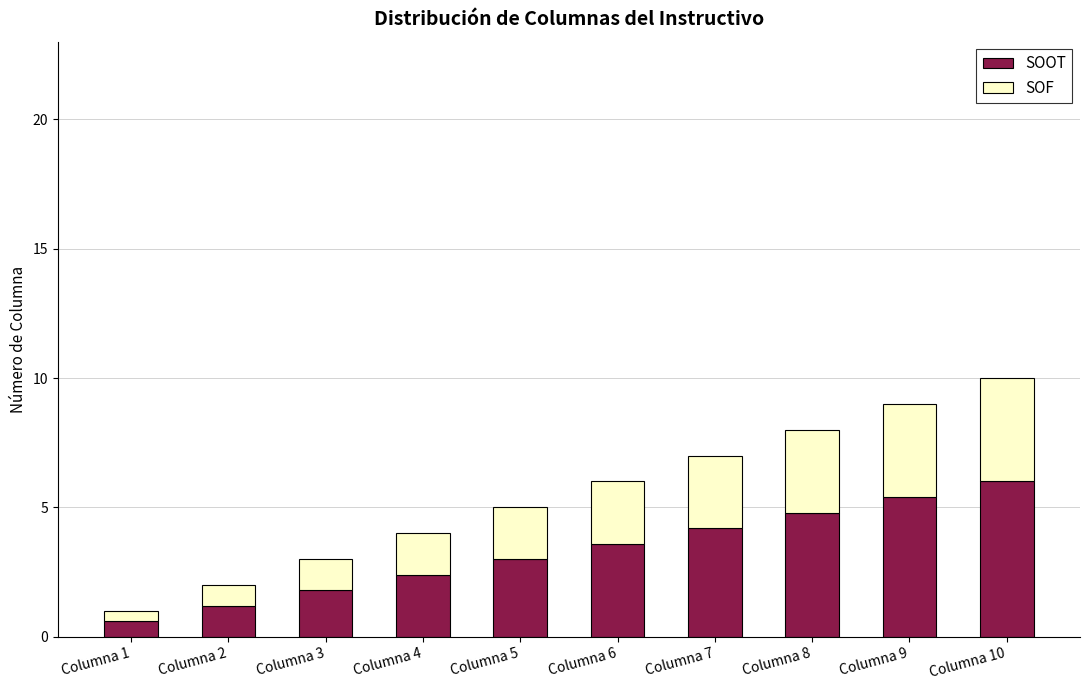

At which category is the sum across all series the highest?

Columna 10